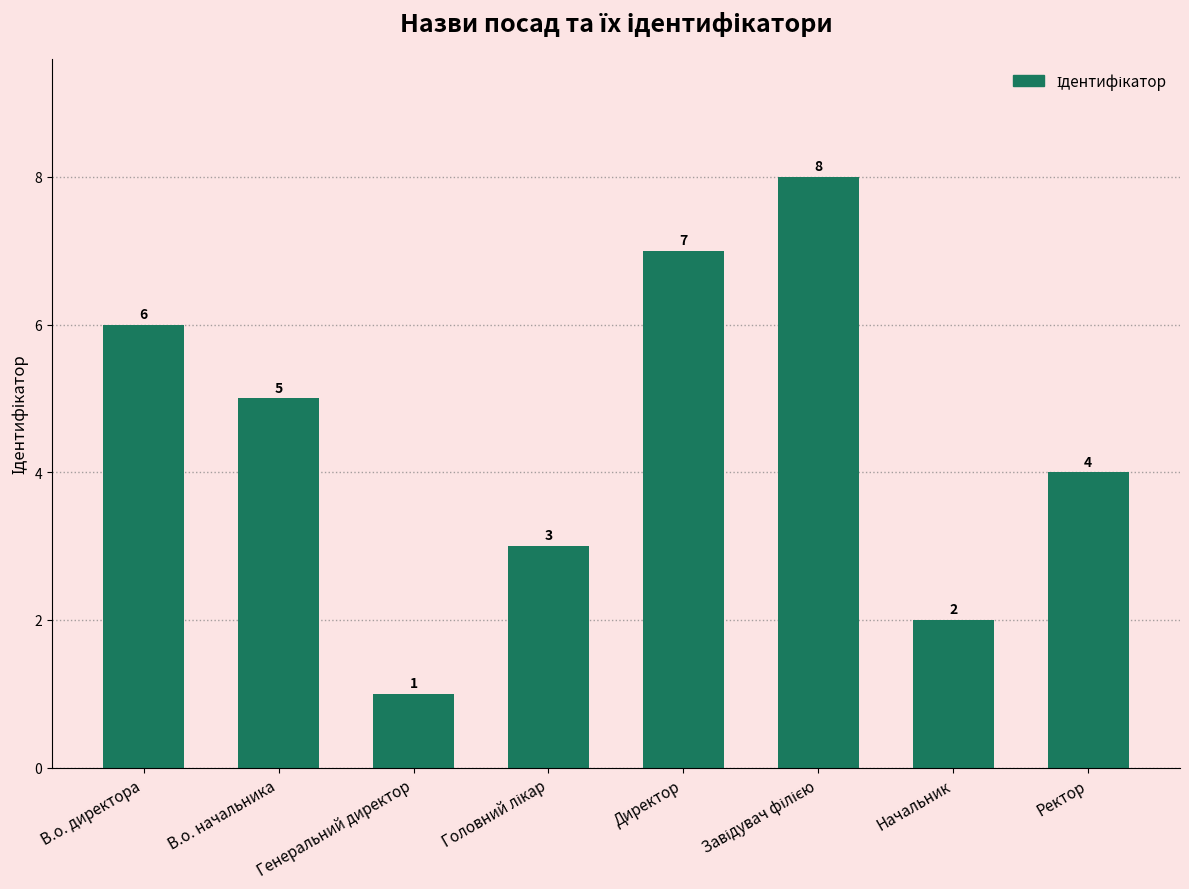

What position from the left is Начальник?

7